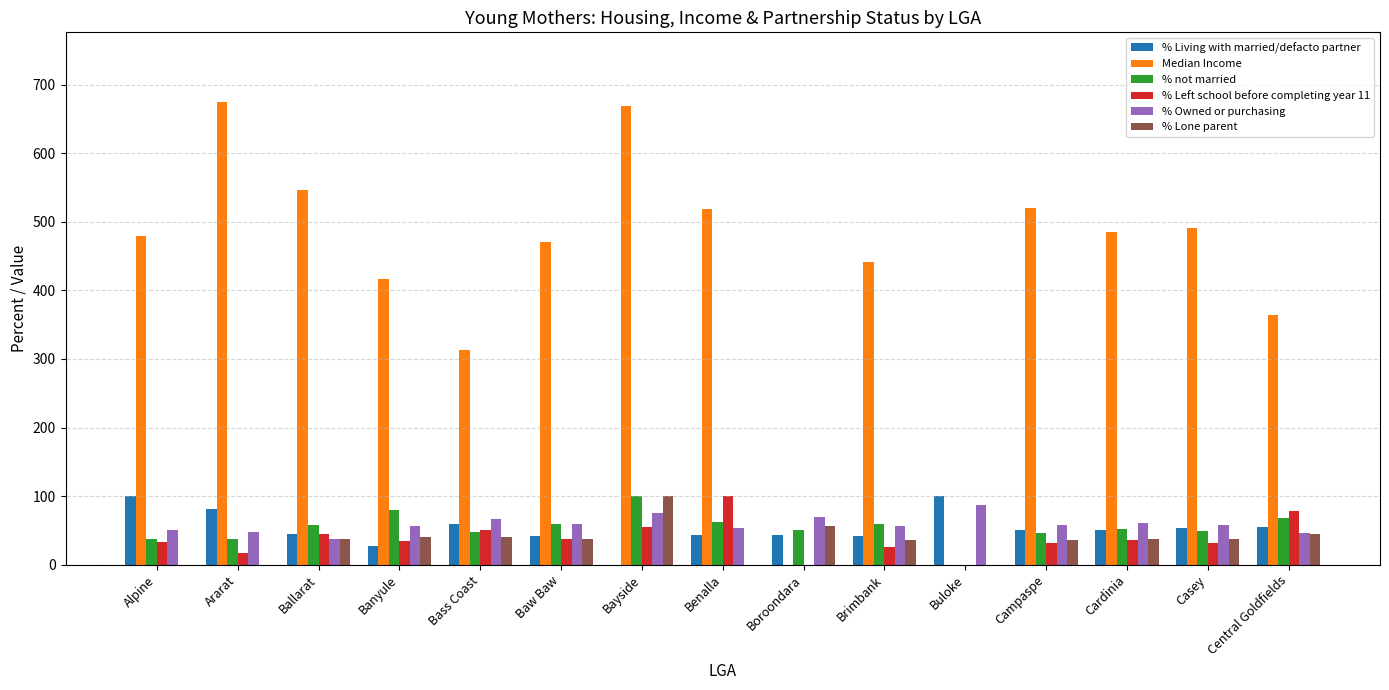

Is it true that Median Income equals 419.5 at Bass Coast?

False